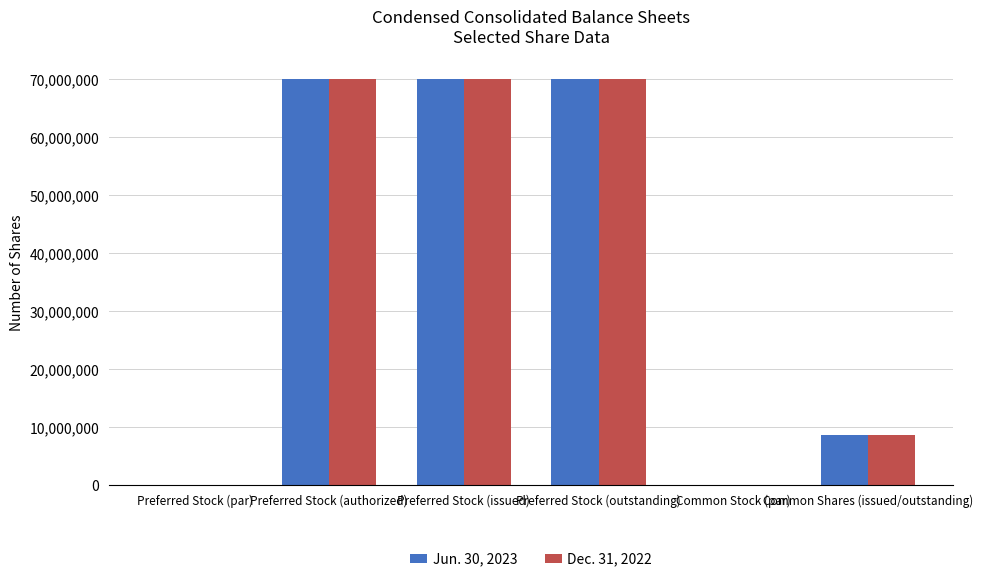

The Jun. 30, 2023 series shows -38663574 at Common Stock (par). True or false?

False